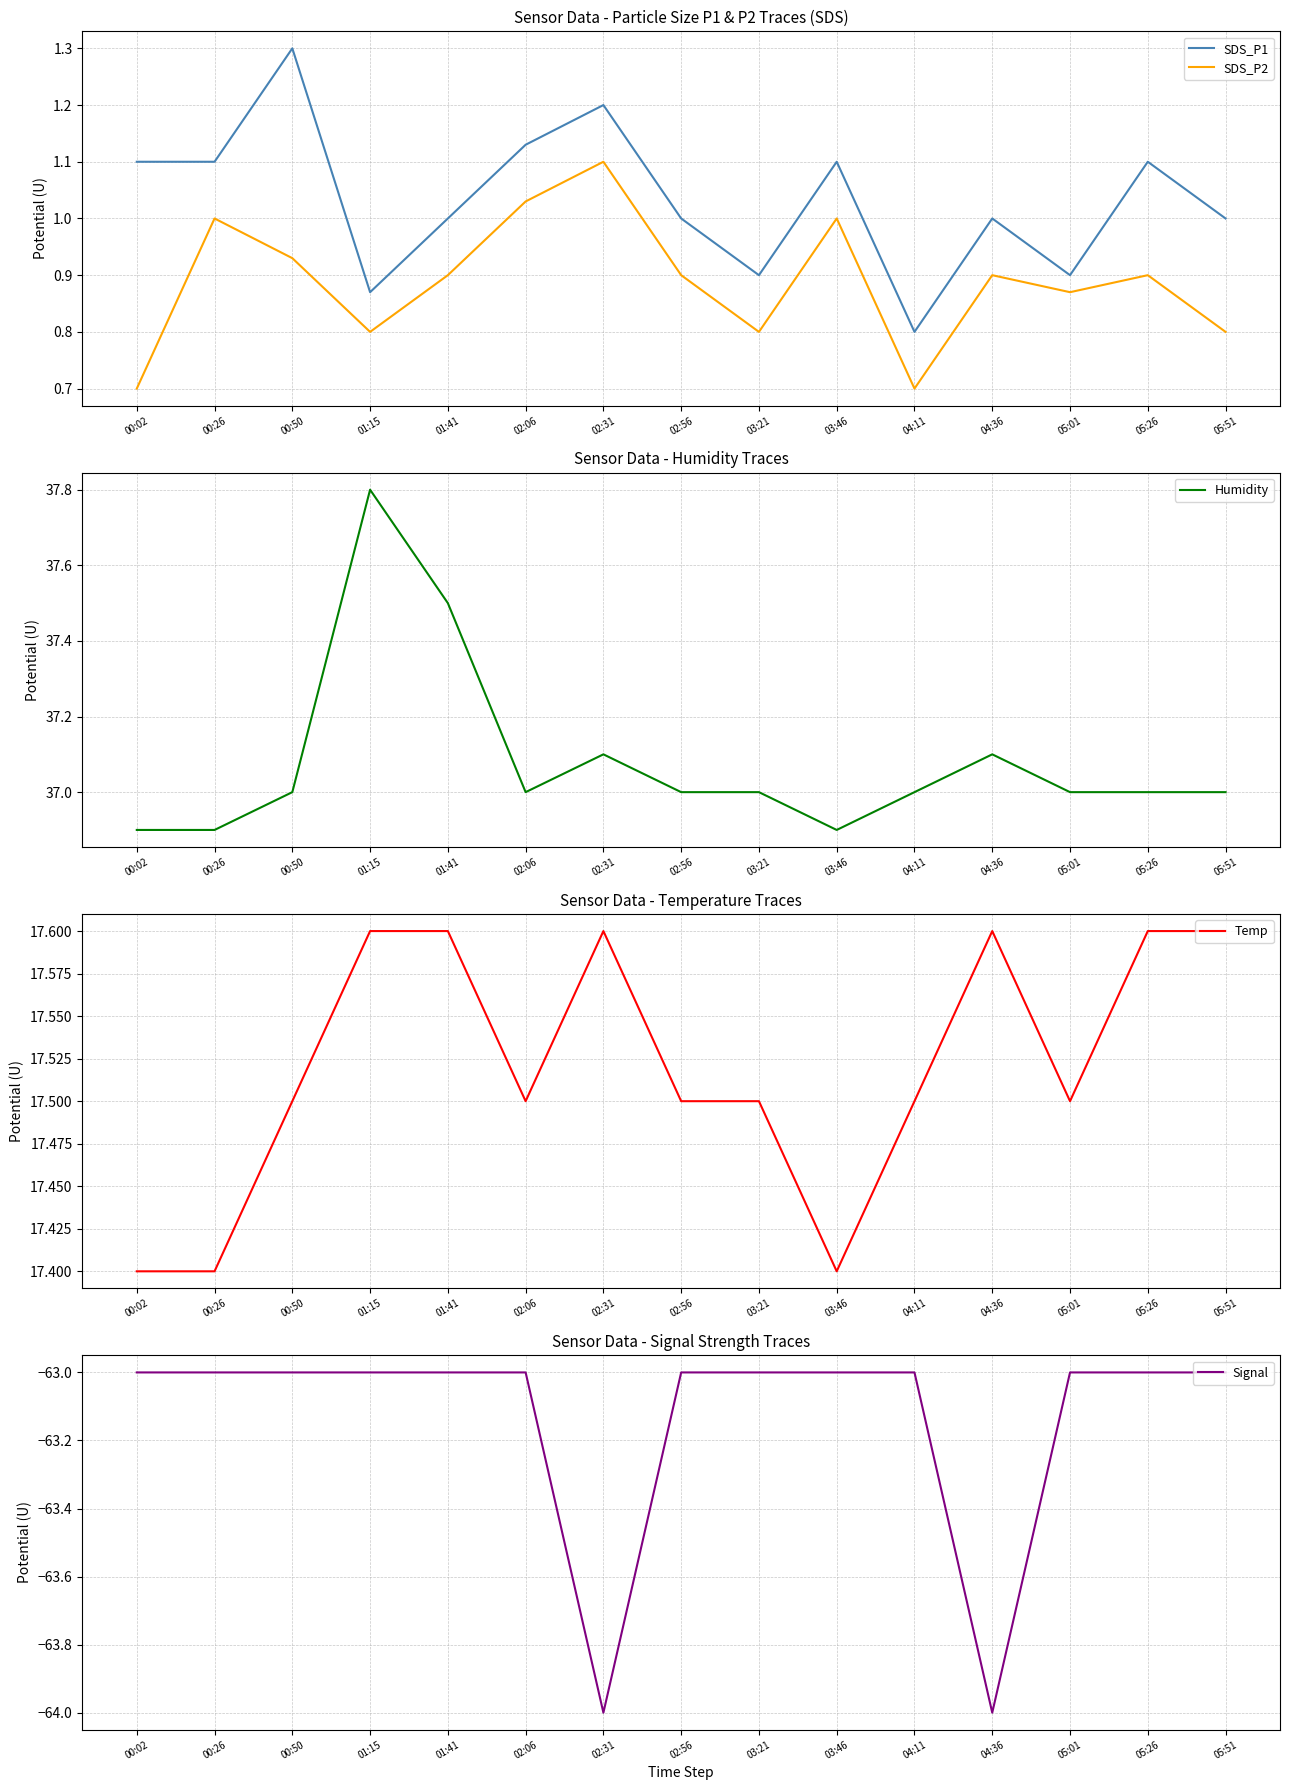

What is the minimum value for Signal?

-64